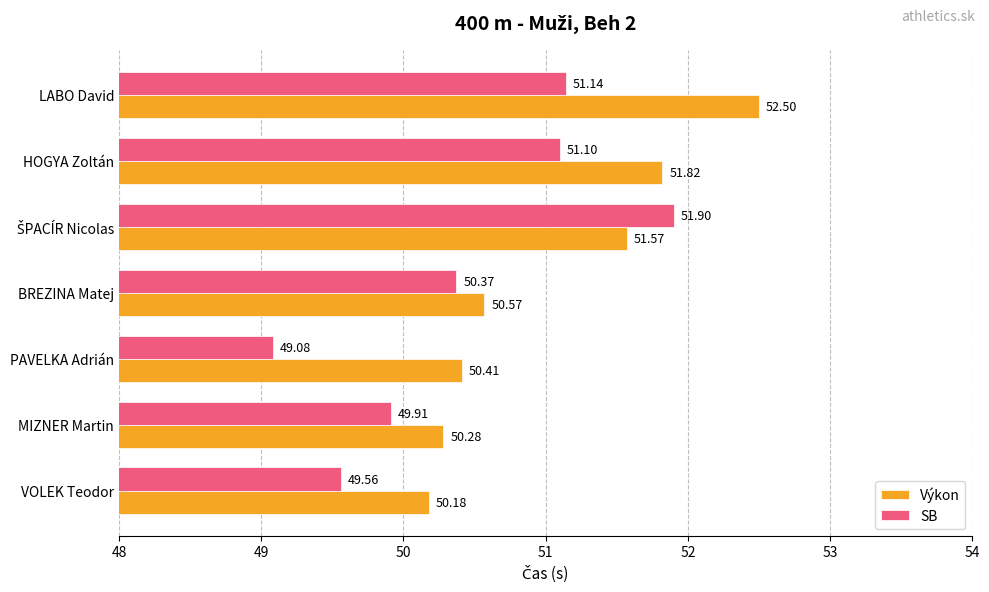

At which label does Výkon reach its peak?

LABO David